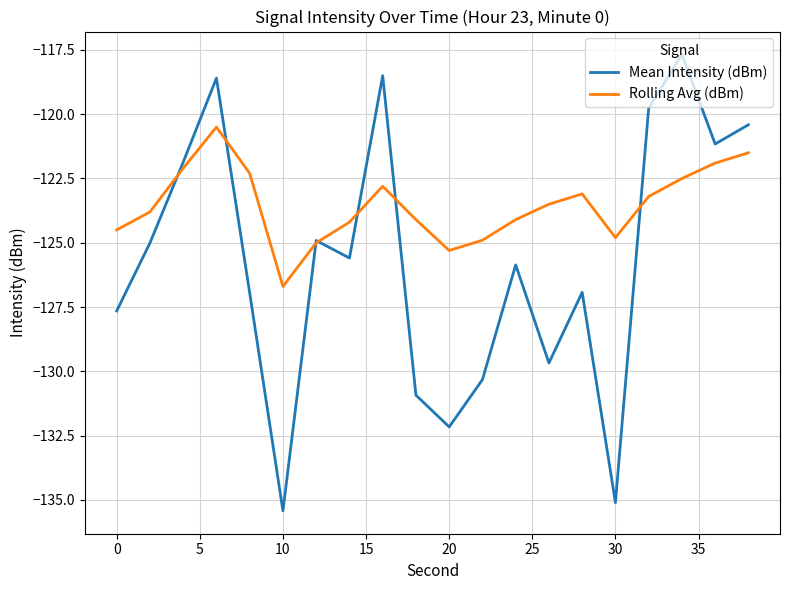

Rank the series by their average value, from lowest to highest.

Mean Intensity (dBm), Rolling Avg (dBm)